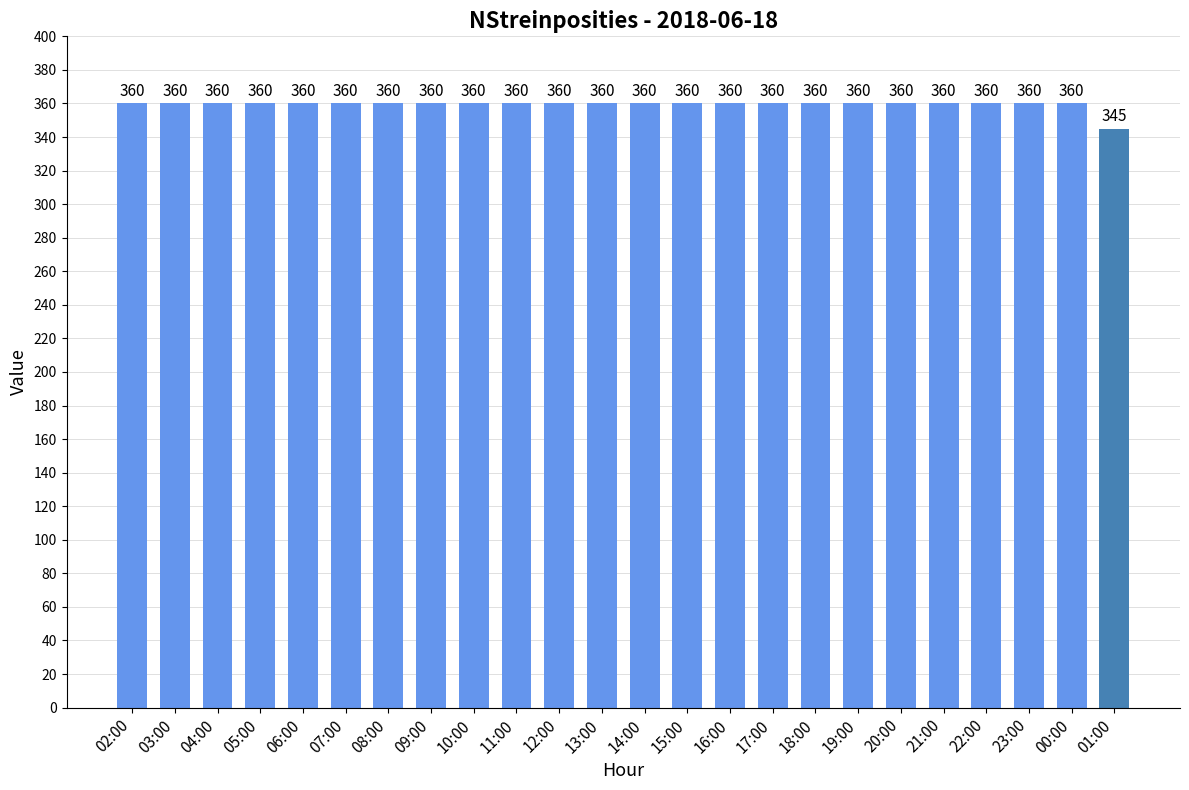

What position from the right is 18:00?

8